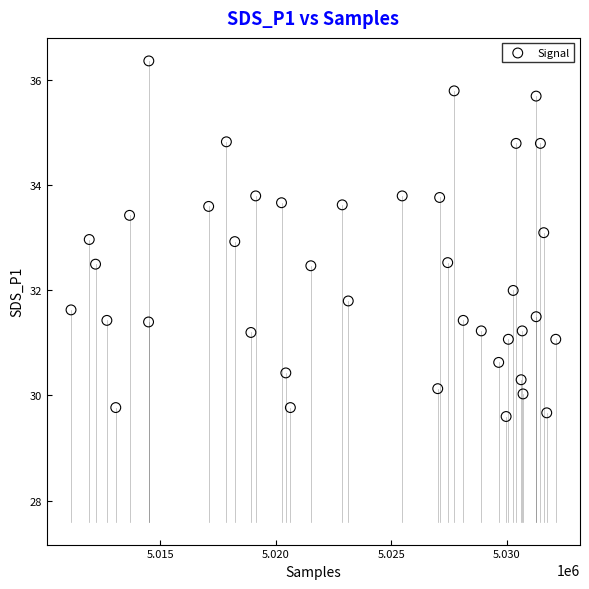

What is the range of X values (max minus min)?

20994.0